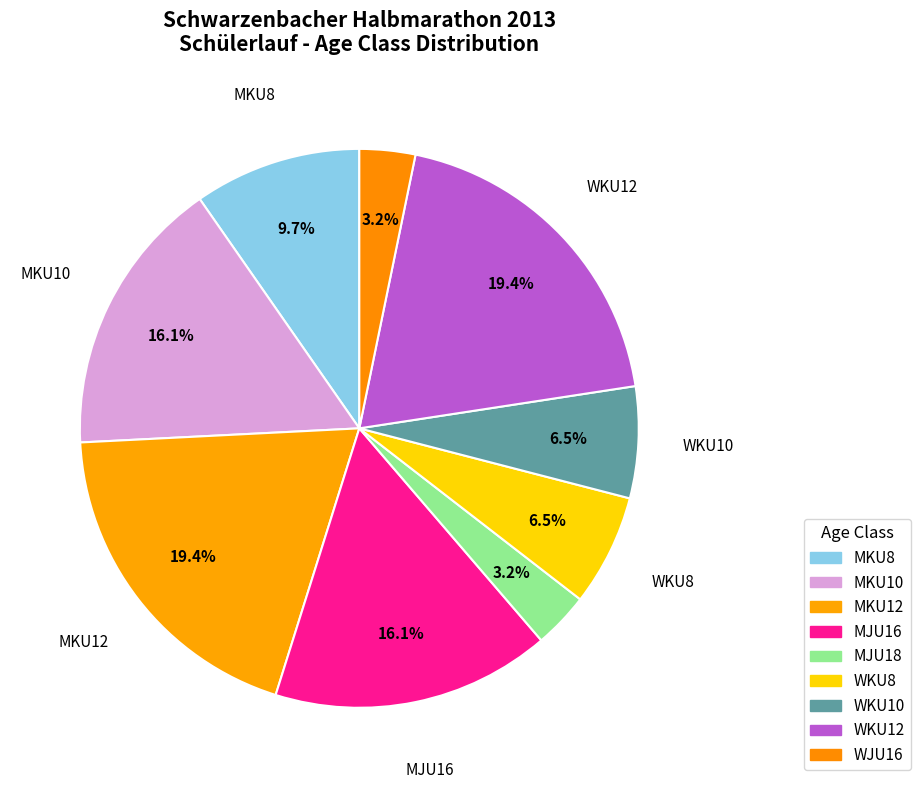

Rank the categories by value from highest to lowest.

MKU12, WKU12, MKU10, MJU16, MKU8, WKU8, WKU10, MJU18, WJU16